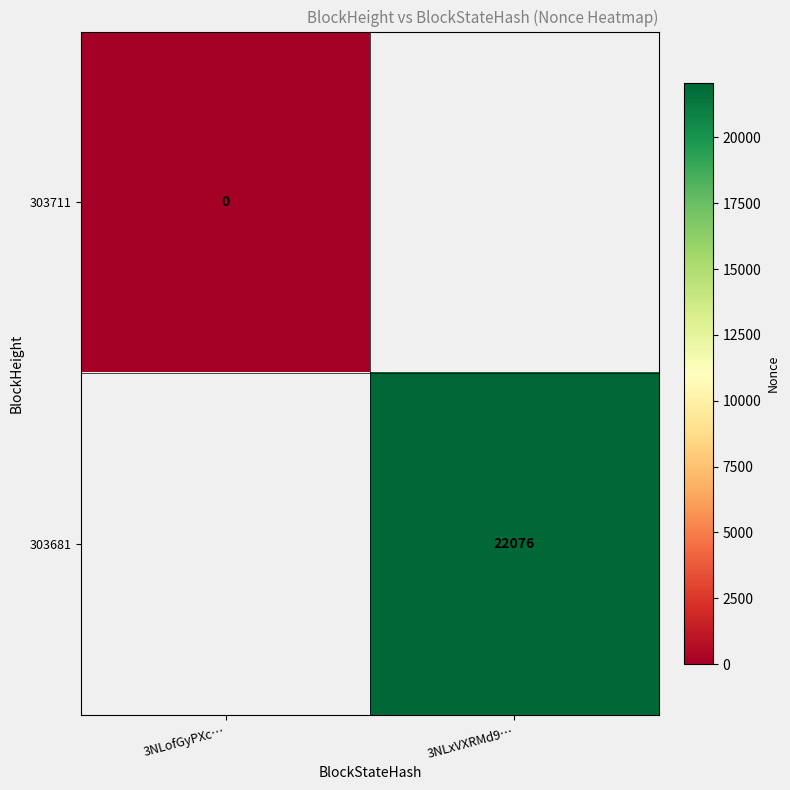

True or false: 303681 has a value of 5153 at 3NLxVXRMd9….

False